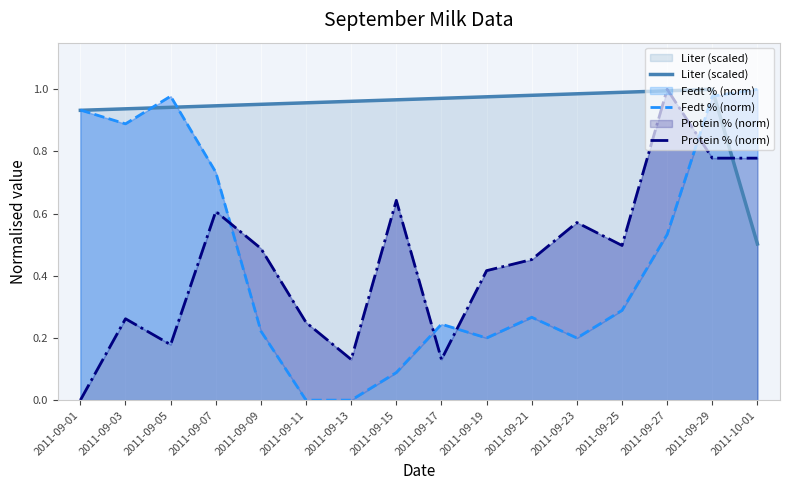

Where do Liter (scaled) and Protein % (norm) first cross each other?

2011-09-25 and 2011-09-27